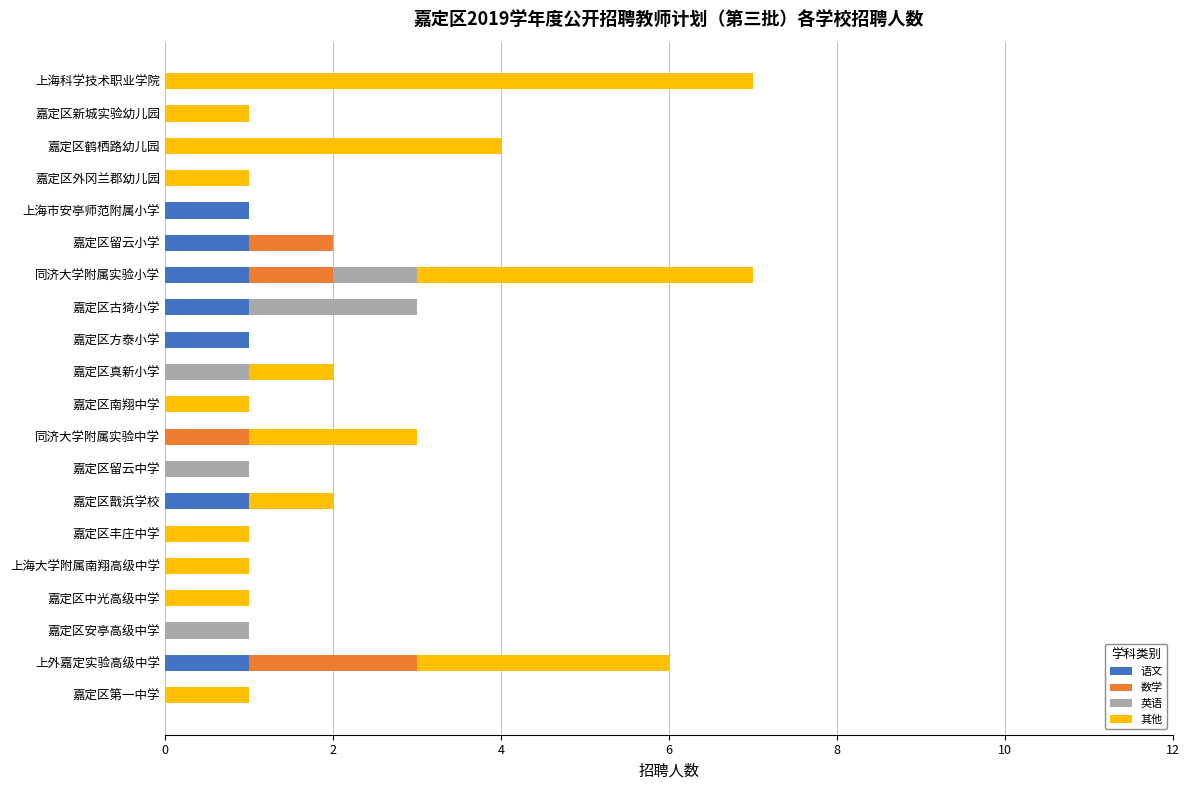

What is the difference between the second highest and minimum values in the 其他 series?

4